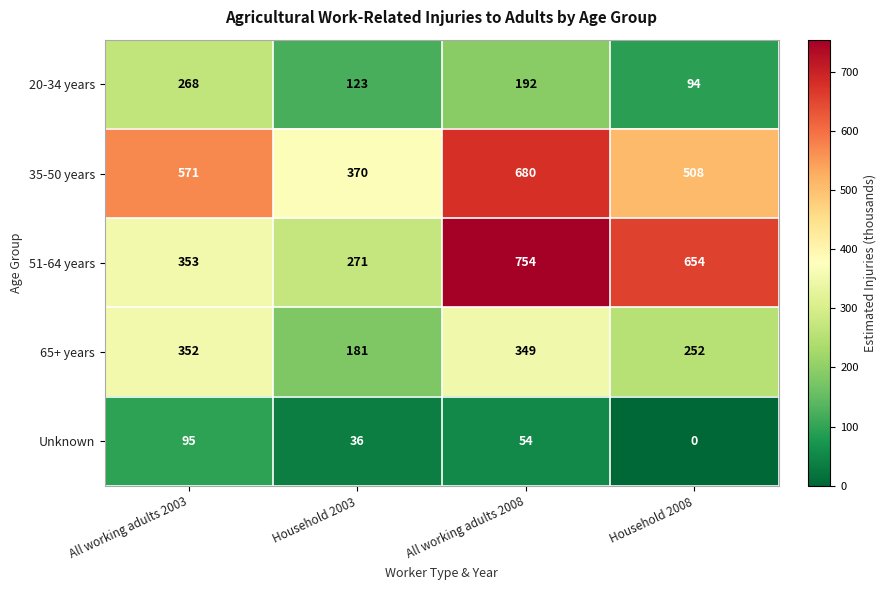

What is the average value of the Unknown series?

46